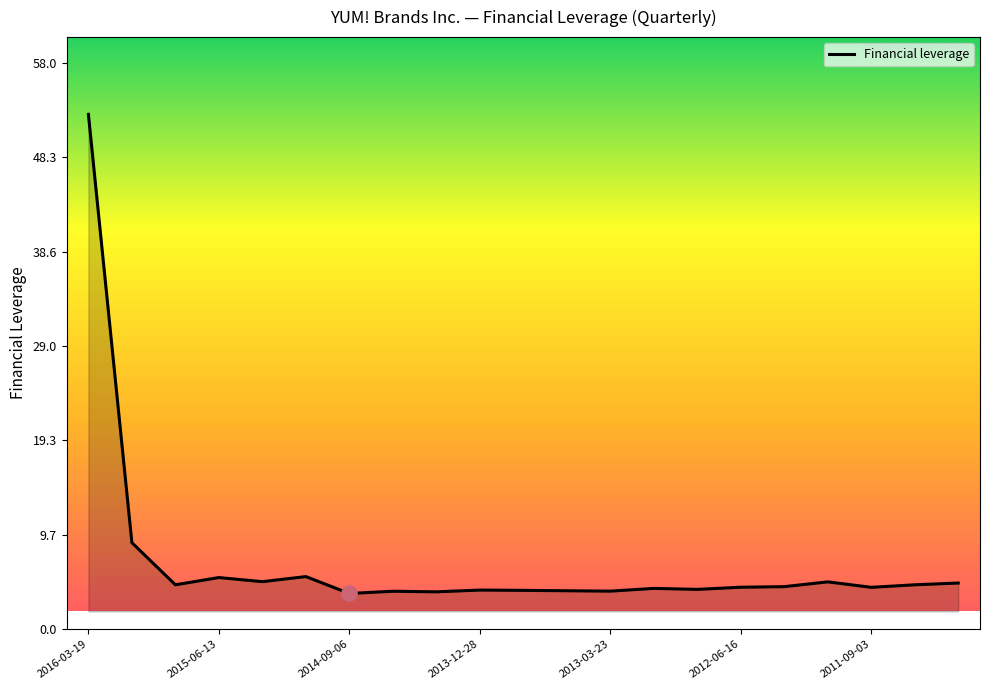

What is the difference between the maximum and minimum values?

49.0